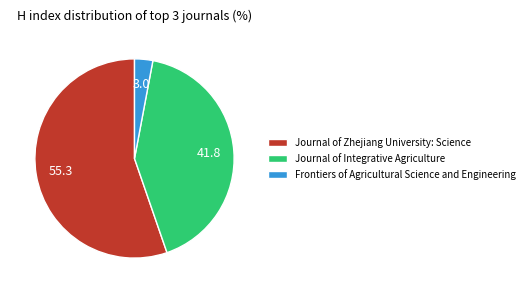

Rank the categories by value from highest to lowest.

Journal of Zhejiang University: Science, Journal of Integrative Agriculture, Frontiers of Agricultural Science and Engineering